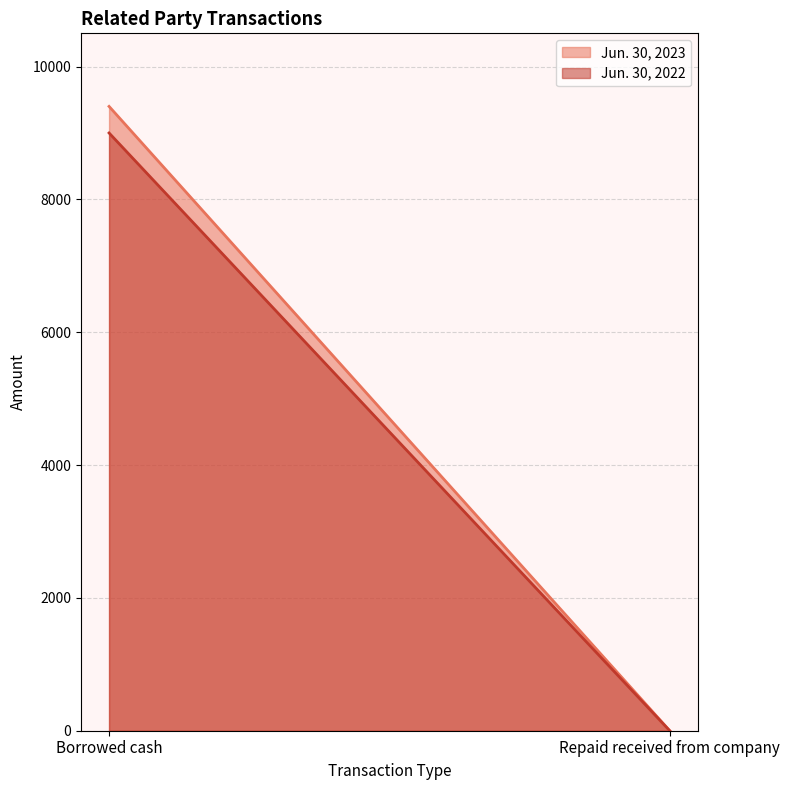

At which category is the sum across all series the highest?

Borrowed cash